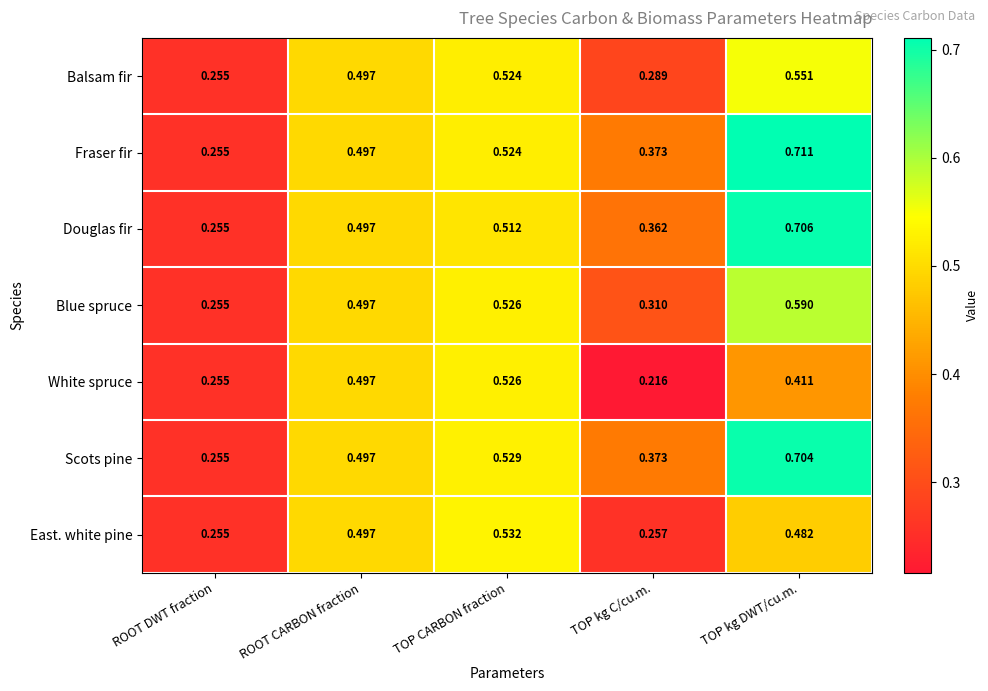

List the series in order of their peak value, highest first.

Fraser fir, Douglas fir, Scots pine, Blue spruce, Balsam fir, East. white pine, White spruce